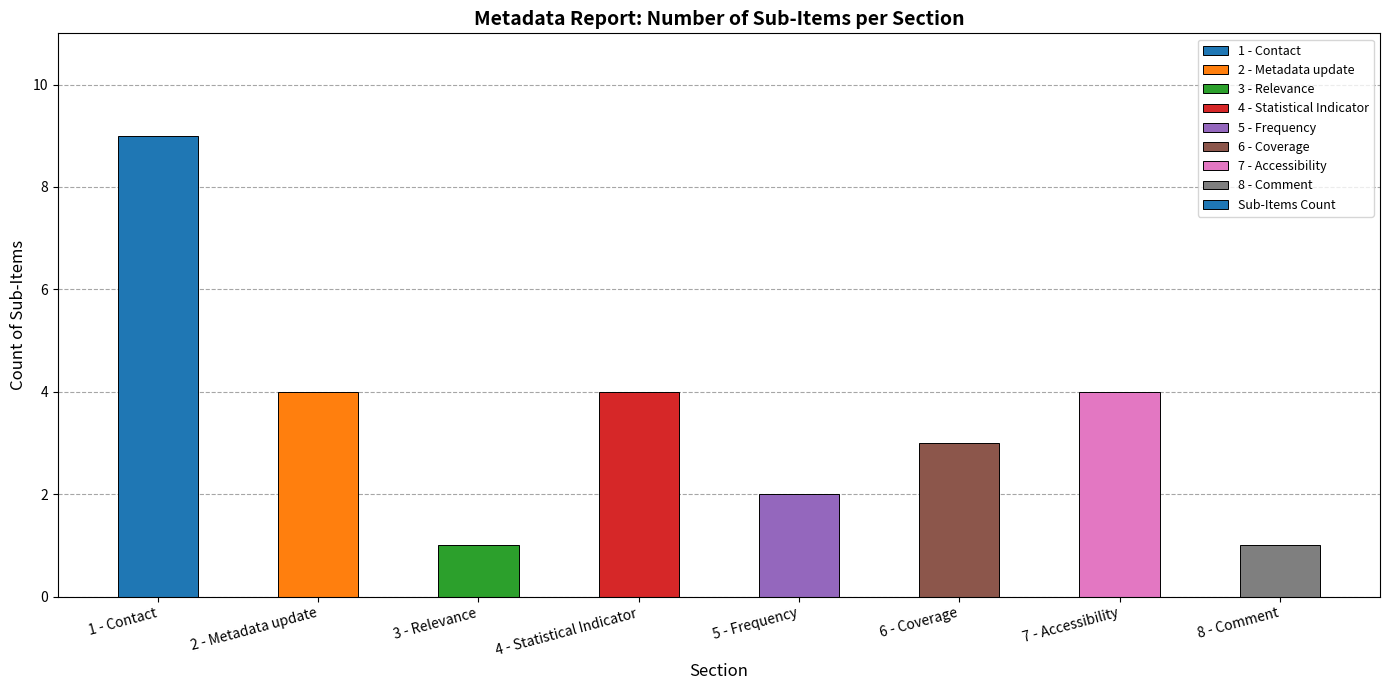

What is the difference between the values at 5 - Frequency and 8 - Comment?

1